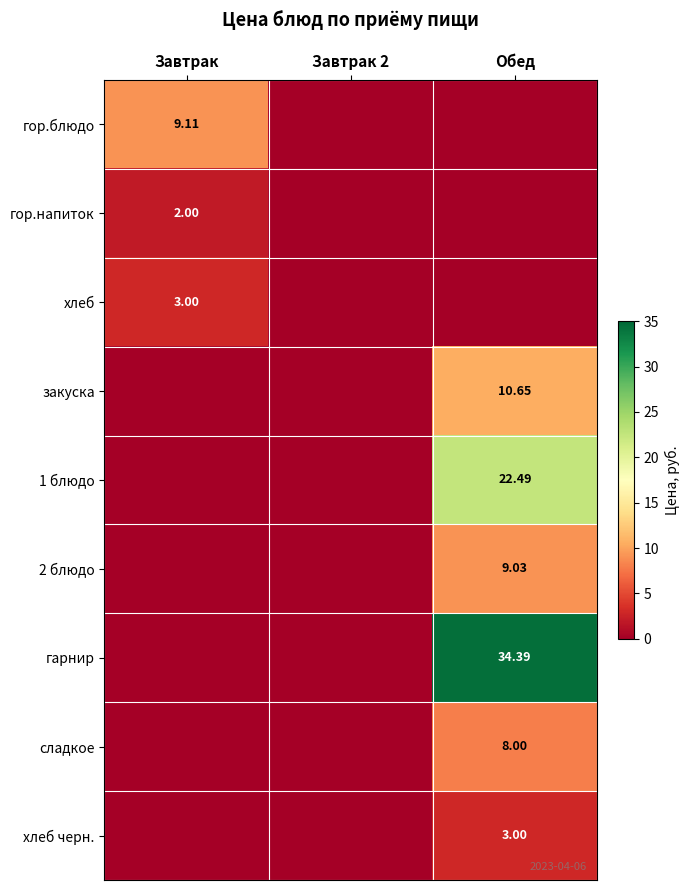

At how many categories does at least one series exceed 22?

1